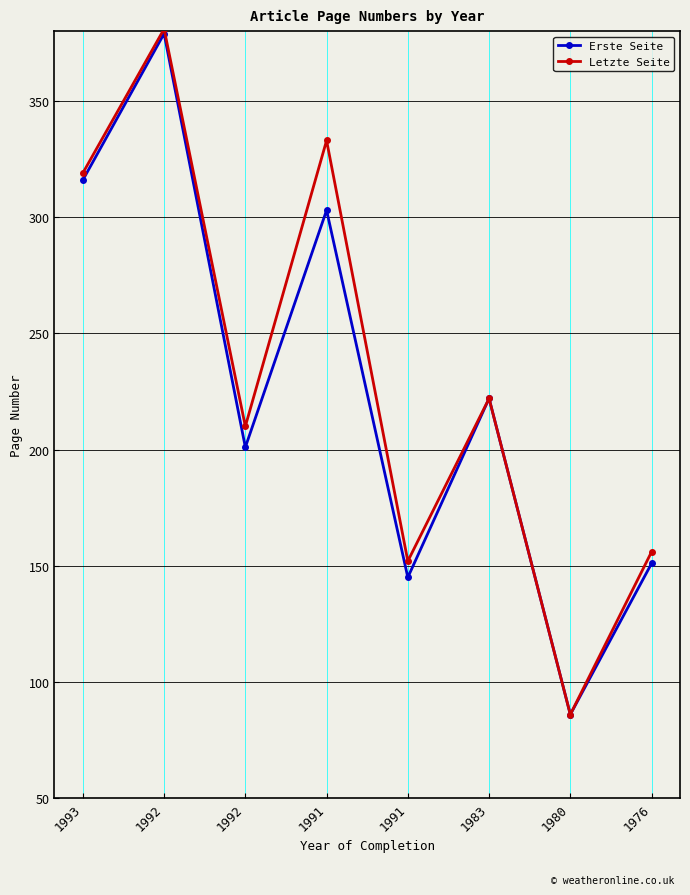

What is the maximum value for Erste Seite?

379